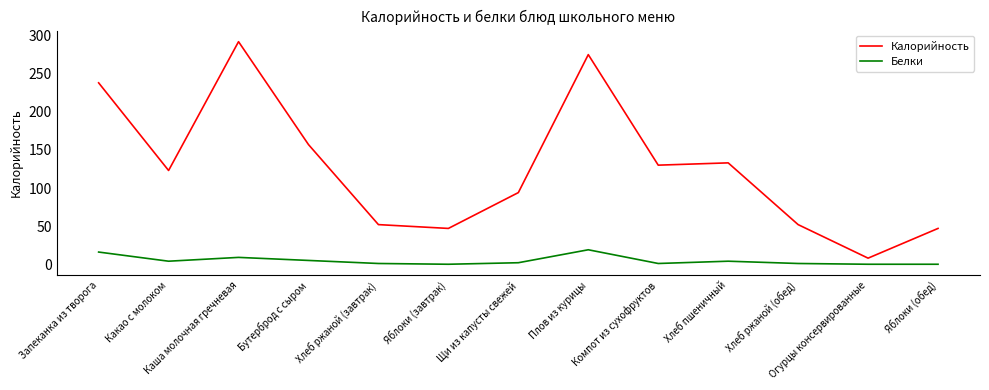

What is the total value across all series at Бутерброд с сыром?

162